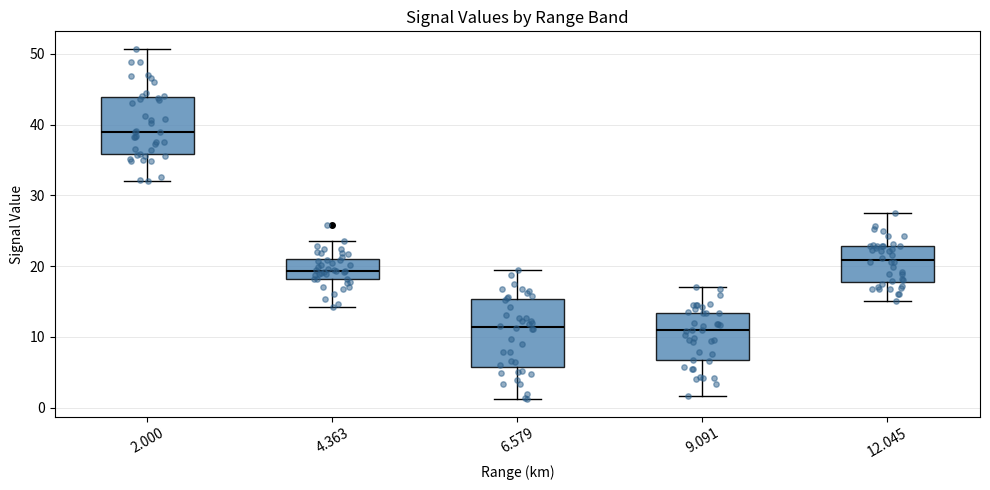

Reading left to right, transcribe this box plot: for each box, give where its median line is, the range the box spans, and where its two whiskers end, as read against the y-axis. The values are not printed on the chart, so give them approximately, as read against the axis.

2.000: median 39, box 36 to 44, whiskers 32 to 51
4.363: median 19, box 18 to 21, whiskers 14 to 24
6.579: median 11, box 6 to 15, whiskers 1 to 19
9.091: median 11, box 7 to 13, whiskers 2 to 17
12.045: median 21, box 18 to 23, whiskers 15 to 28